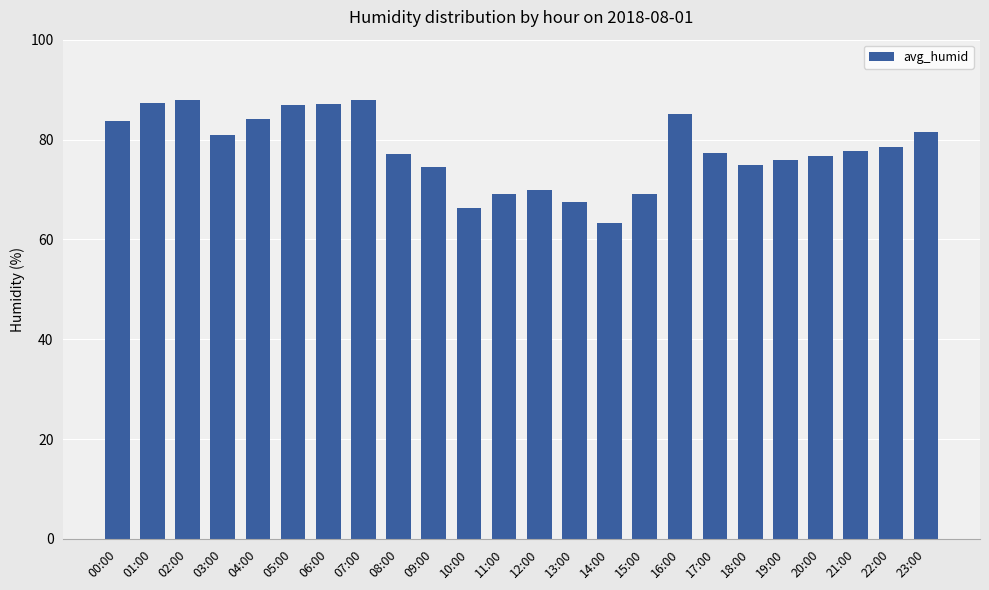

What is the label of the 3rd bar from the left?

02:00